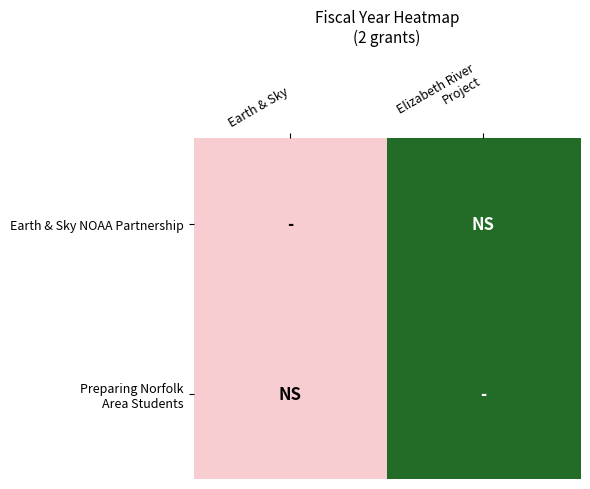

Between Earth & Sky and Elizabeth River Project, which series saw the biggest shift?

Earth & Sky NOAA Partnership